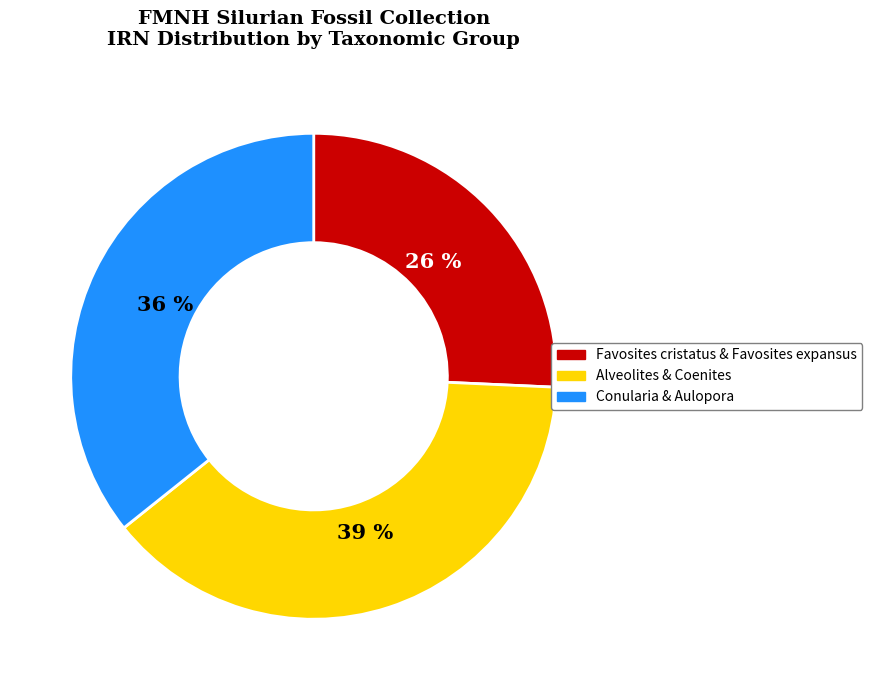

Which has a higher value, Alveolites & Coenites or Favosites cristatus & Favosites expansus?

Alveolites & Coenites